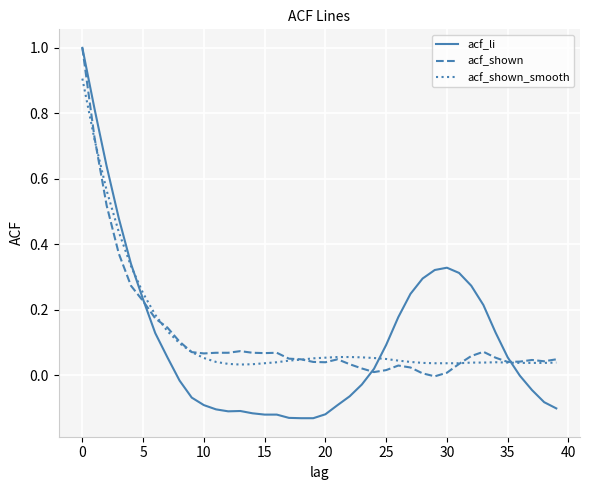

What are all the series names shown in the legend?

acf_li, acf_shown, acf_shown_smooth